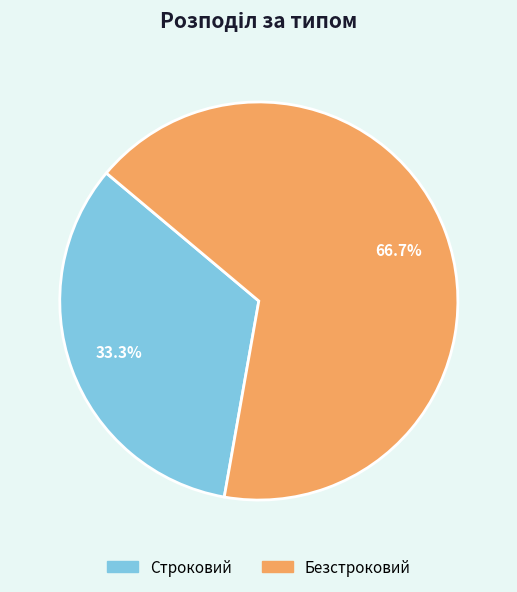

Rank the categories by value from highest to lowest.

Безстроковий, Строковий